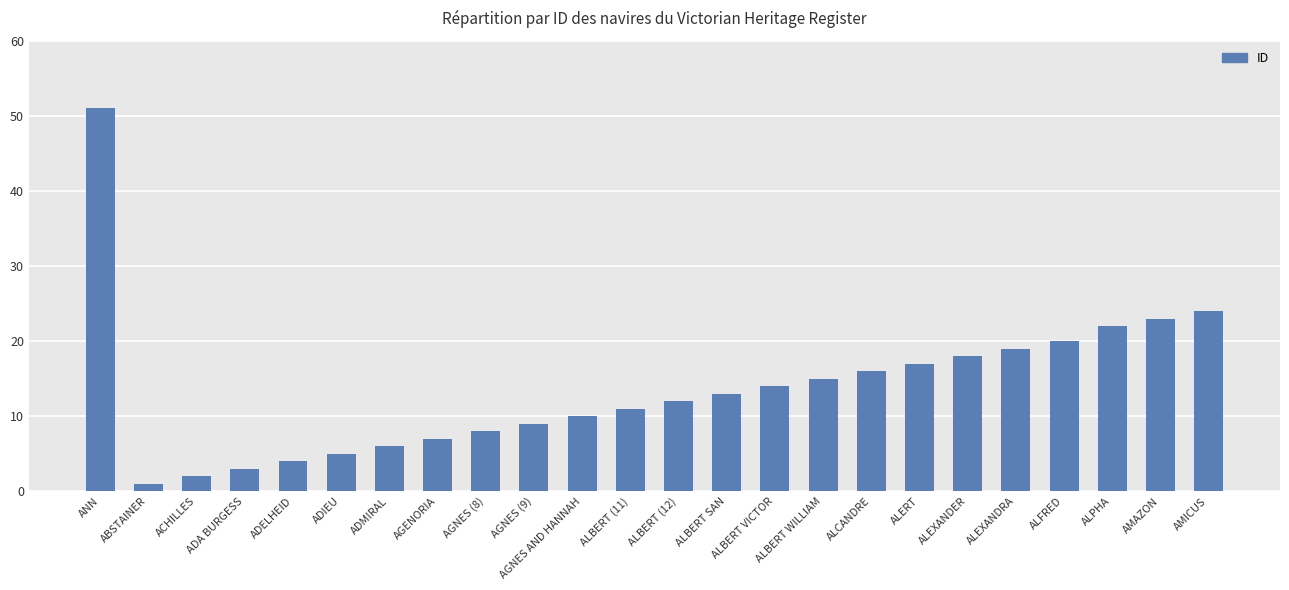

List the labels in order of value, smallest first.

ABSTAINER, ACHILLES, ADA BURGESS, ADELHEID, ADIEU, ADMIRAL, AGENORIA, AGNES (8), AGNES (9), AGNES AND HANNAH, ALBERT (11), ALBERT (12), ALBERT SAN, ALBERT VICTOR, ALBERT WILLIAM, ALCANDRE, ALERT, ALEXANDER, ALEXANDRA, ALFRED, ALPHA, AMAZON, AMICUS, ANN